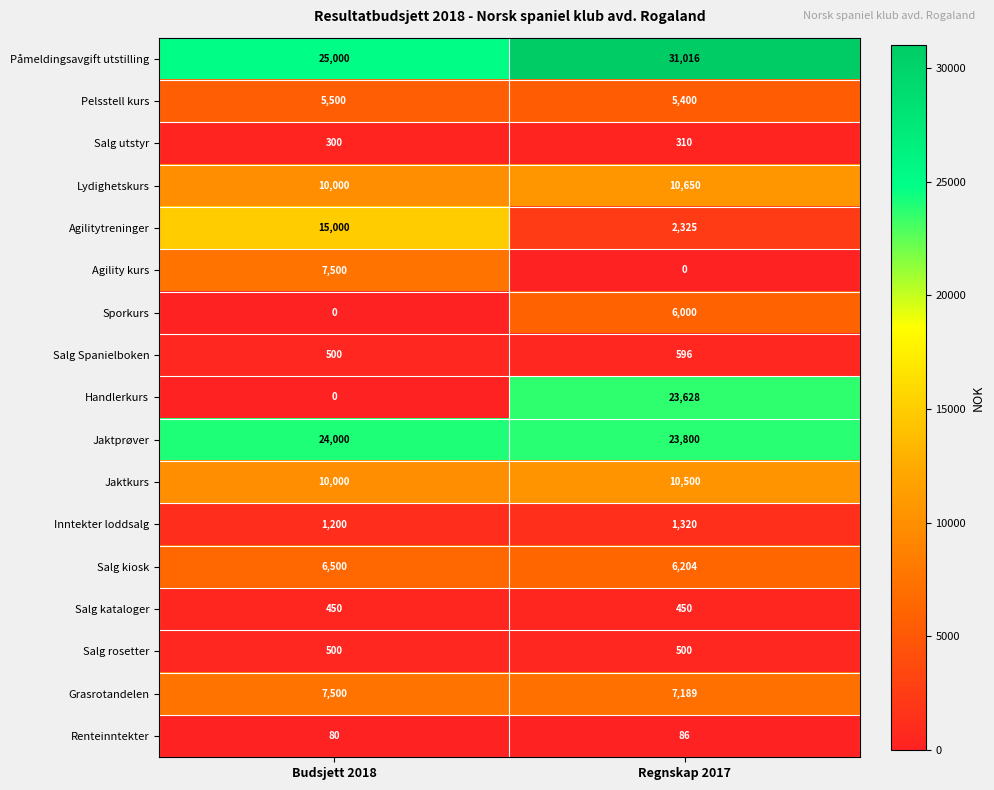

At Regnskap 2017, list the series in order from smallest to largest.

Agility kurs, Renteinntekter, Salg utstyr, Salg kataloger, Salg rosetter, Salg Spanielboken, Inntekter loddsalg, Agilitytreninger, Pelsstell kurs, Sporkurs, Salg kiosk, Grasrotandelen, Jaktkurs, Lydighetskurs, Handlerkurs, Jaktprøver, Påmeldingsavgift utstilling